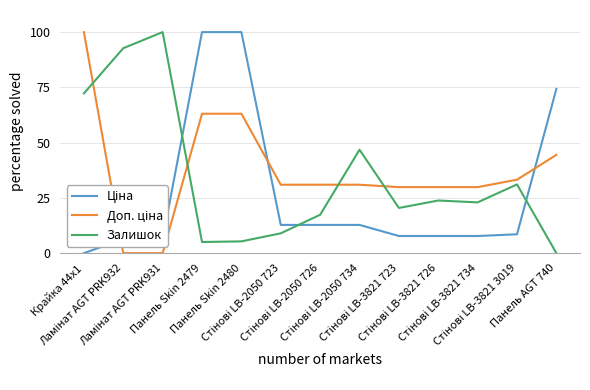

What is the greatest value displayed?

100.0